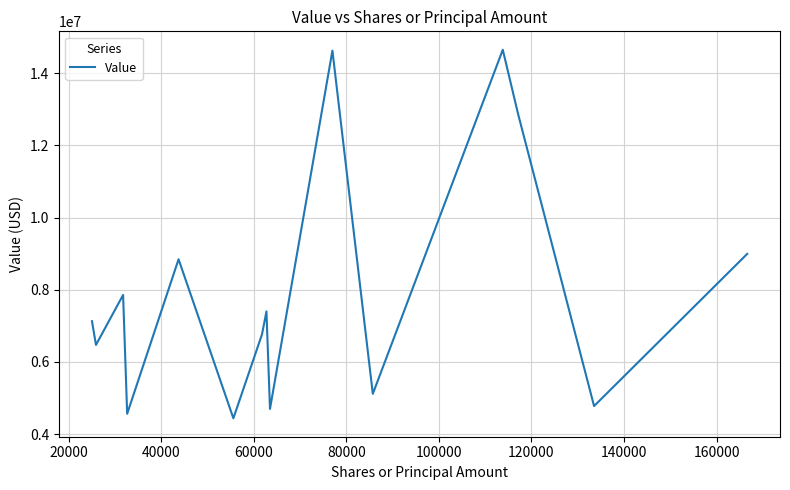

What is the difference between the maximum and minimum values?

10209000